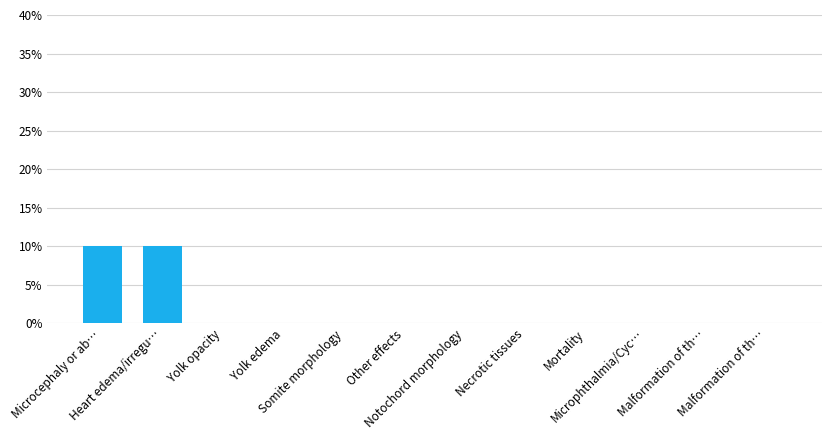

What is the label of the 3rd bar from the left?

Yolk opacity